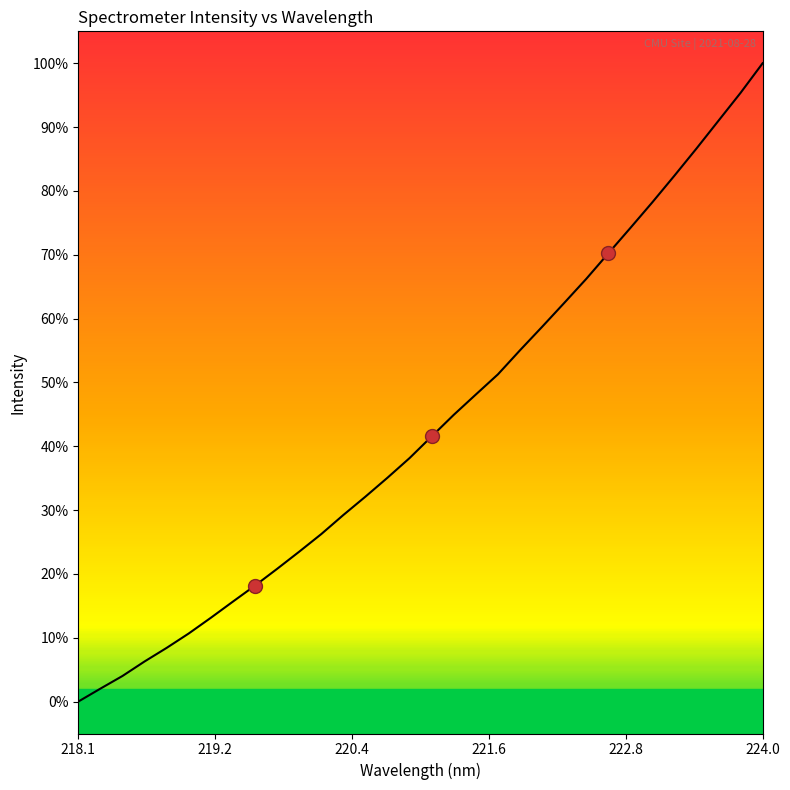

What is the difference between the second highest and minimum values?

95.4